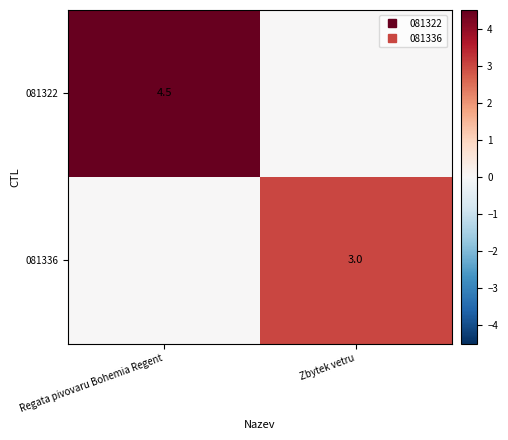

What is the total value across all series at Regata pivovaru Bohemia Regent?

4.5